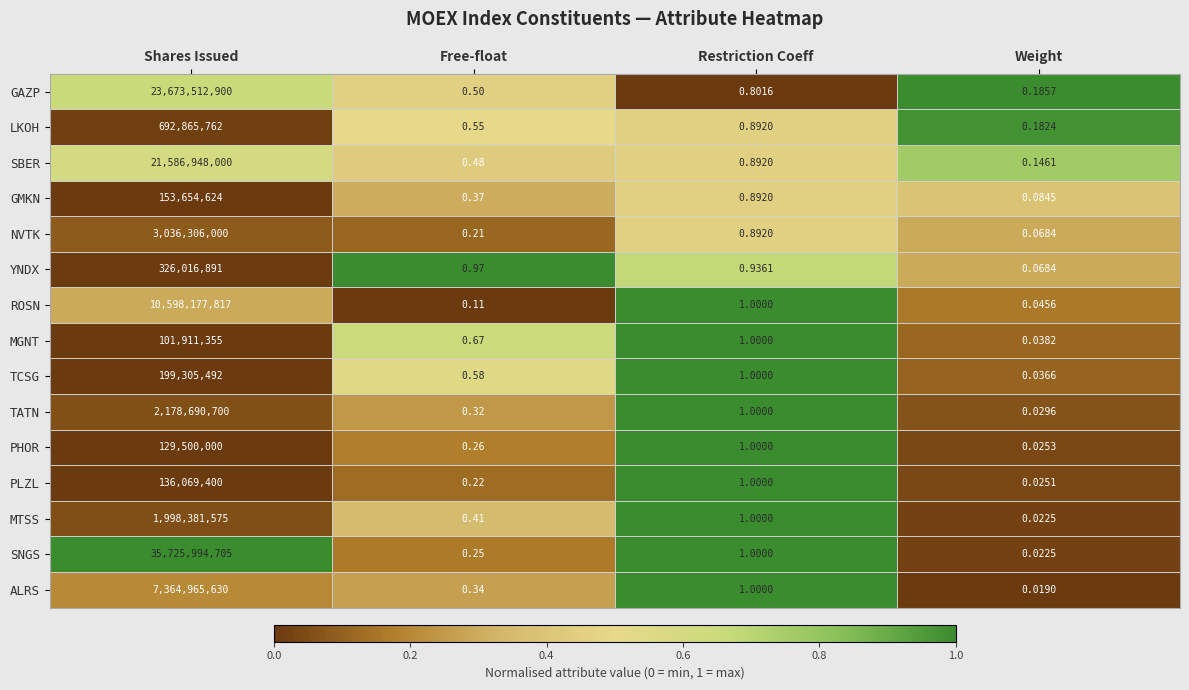

Where does the SNGS series first go above 1?

Shares Issued